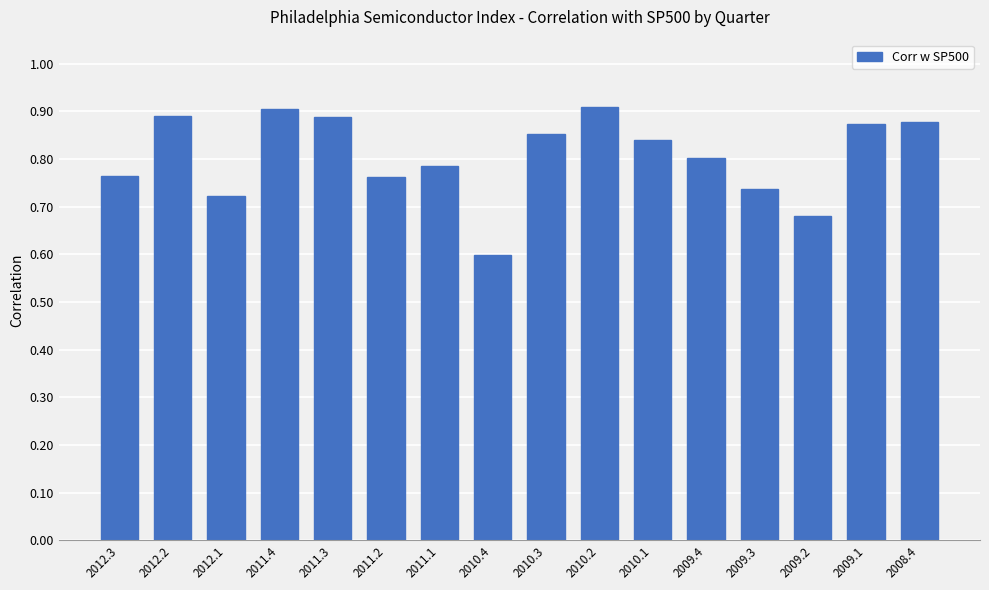

What is the change in value from 2012.3 to 2011.3?

+0.1